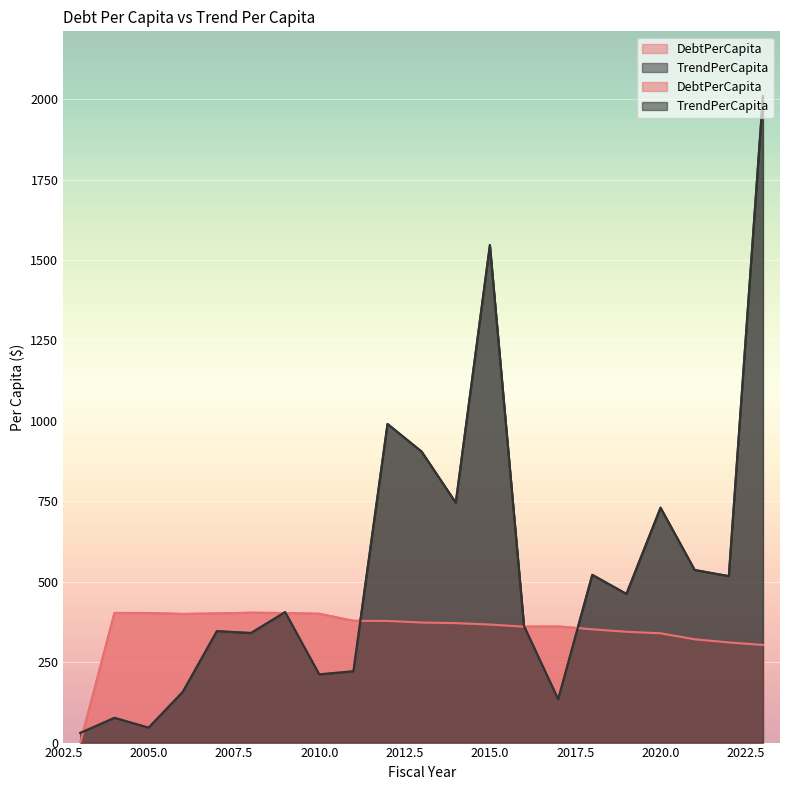

Is it true that TrendPerCapita equals 340.6 at 2008?

True